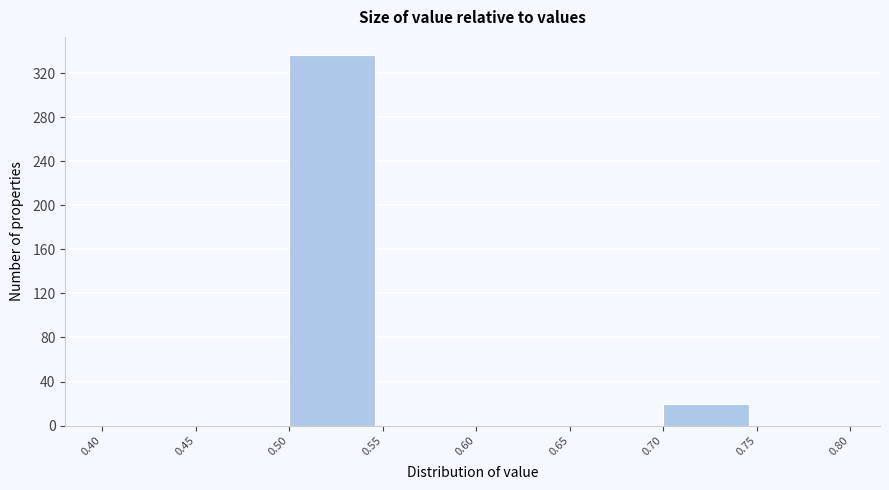

What is the height of the bar covering 0.70 to 0.75 on the x-axis? The values are not printed on the chart, so give them approximately, as read against the axis.

20